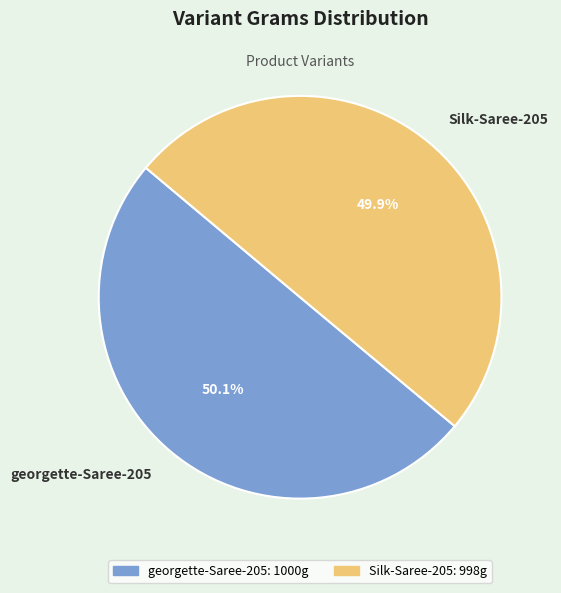

To the nearest percent, what portion does georgette-Saree-205 represent?

50%